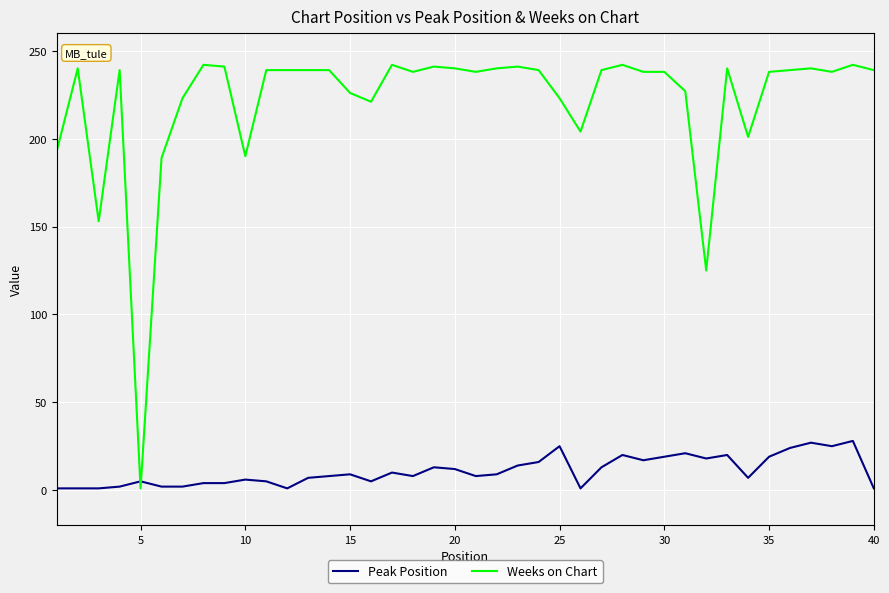

Rank the series by their maximum value, from highest to lowest.

Weeks on Chart, Peak Position